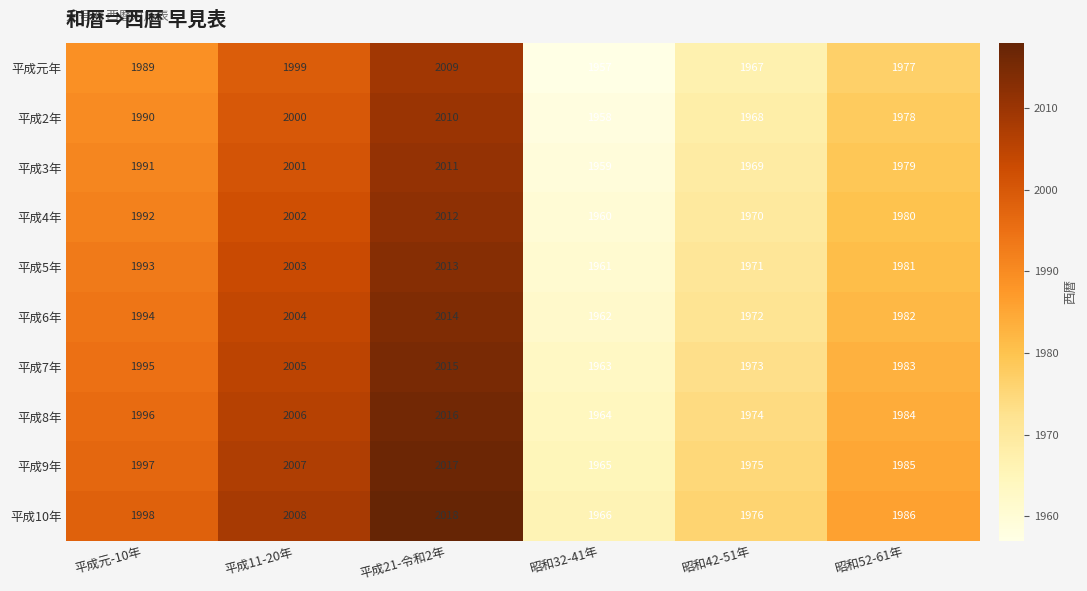

What is the total value across all series at 平成21-令和2年?

20135